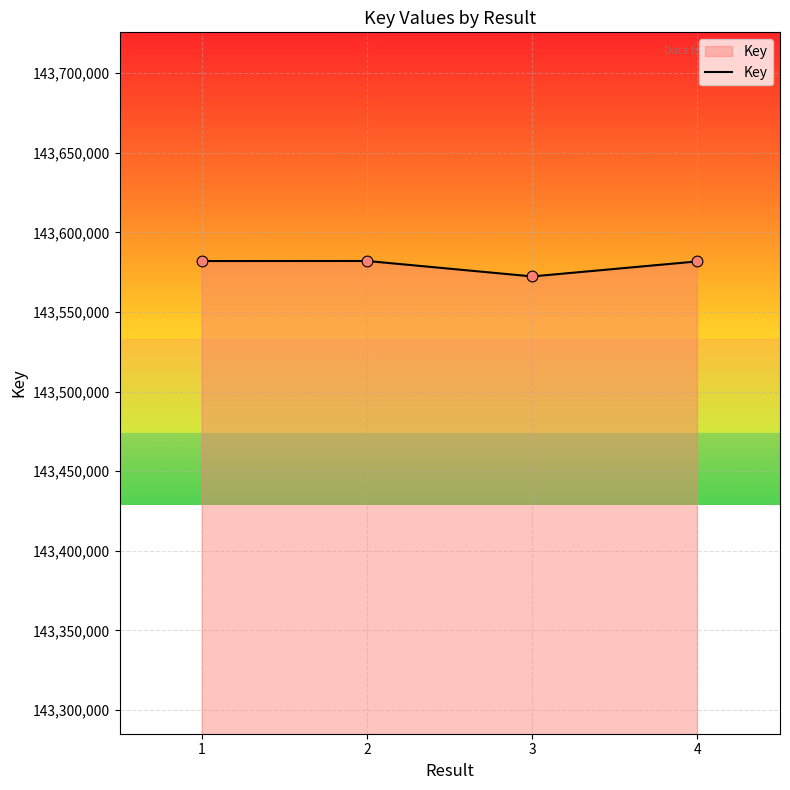

Between 1 and 3, which is larger?

1